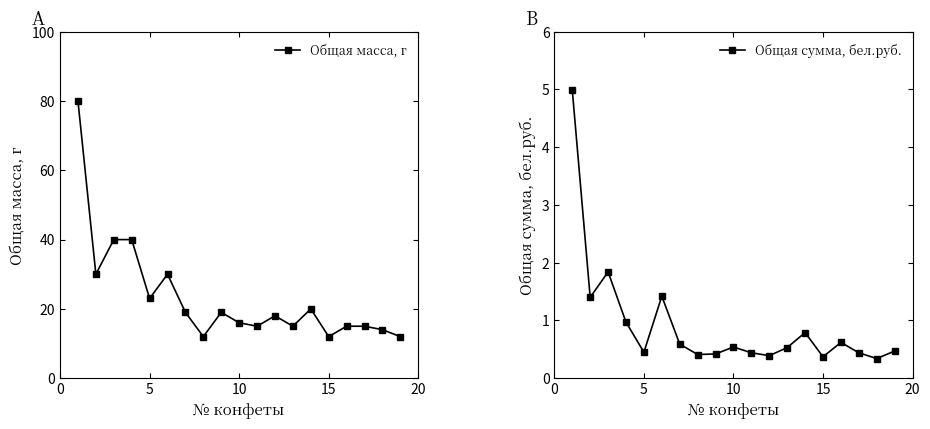

What is the minimum value for Общая масса, г?

12